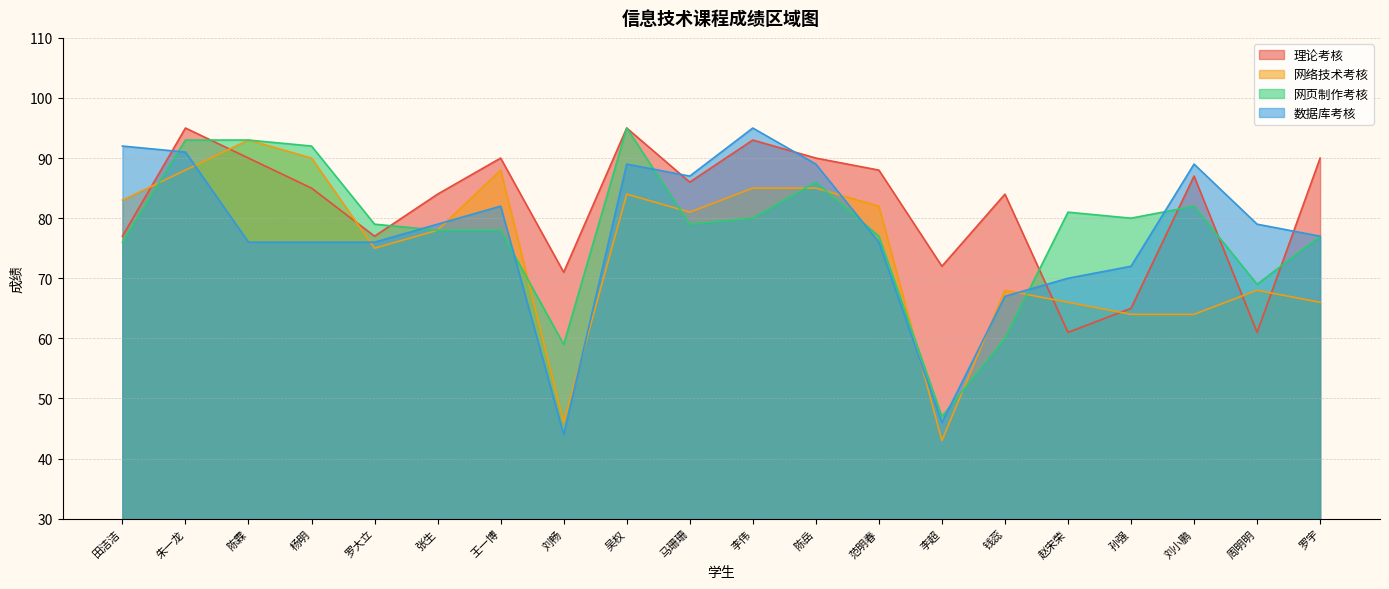

True or false: 数据库考核 and 网页制作考核 cross at least once.

True